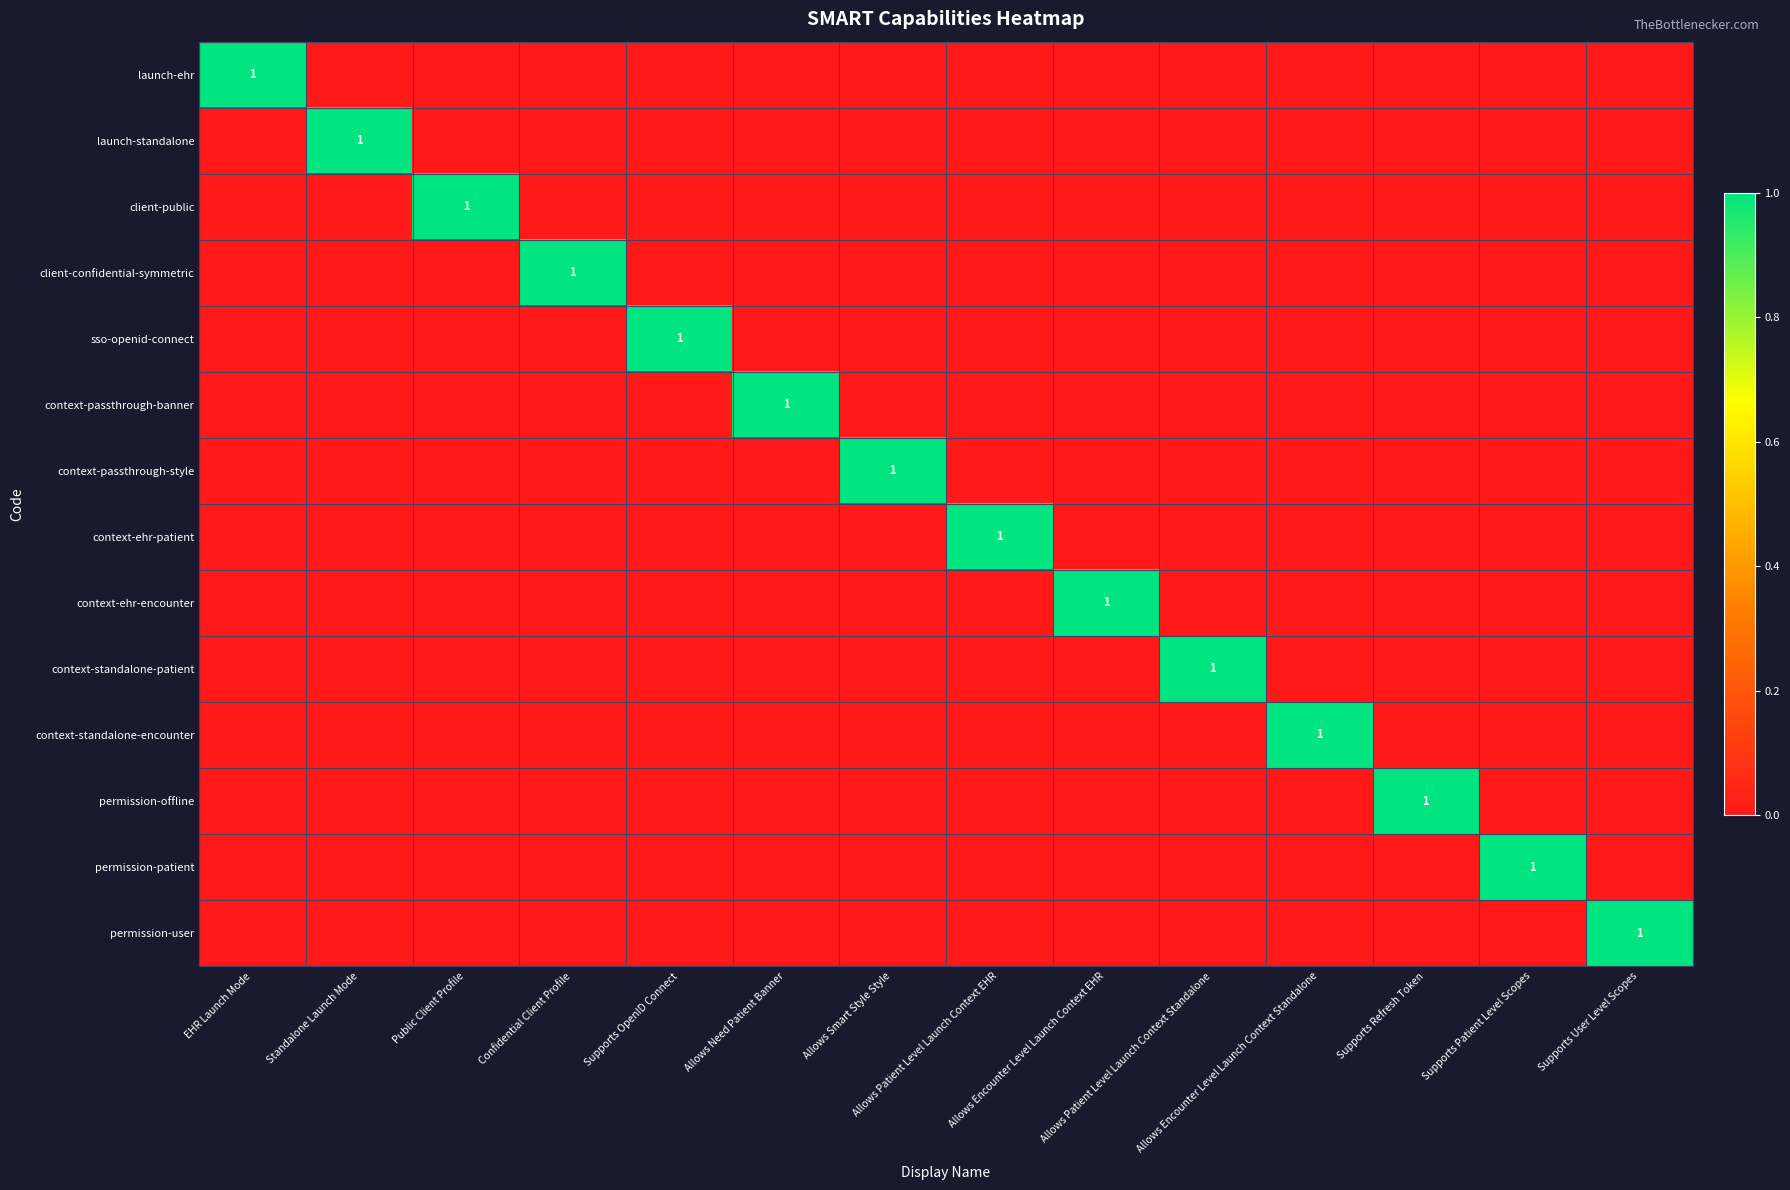

Between Allows Smart Style Style and Supports Refresh Token, which is larger?

Allows Smart Style Style